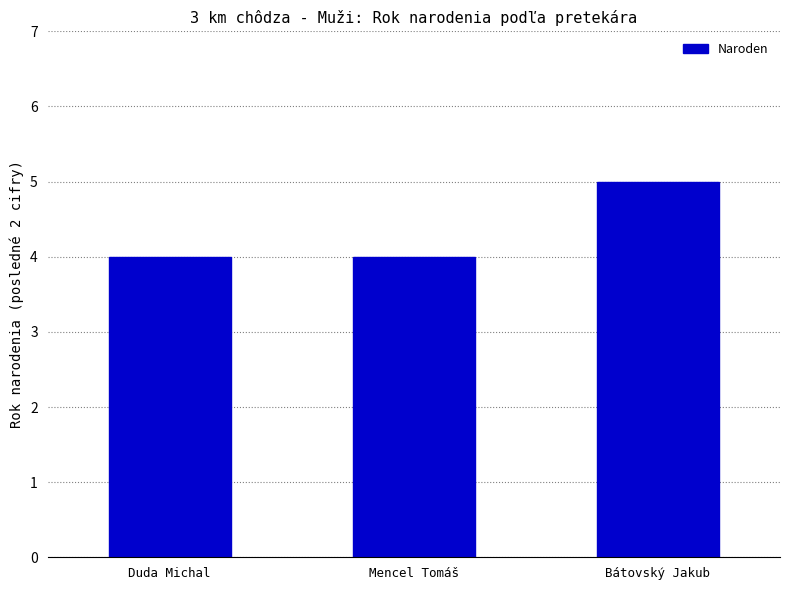

What value does the data have at Bátovský Jakub?

5